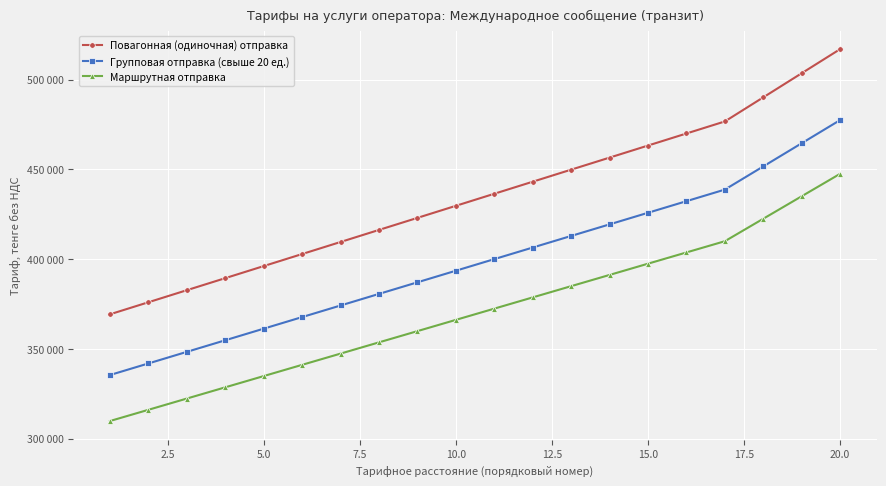

Is this an area chart (filled region under the line)?

No